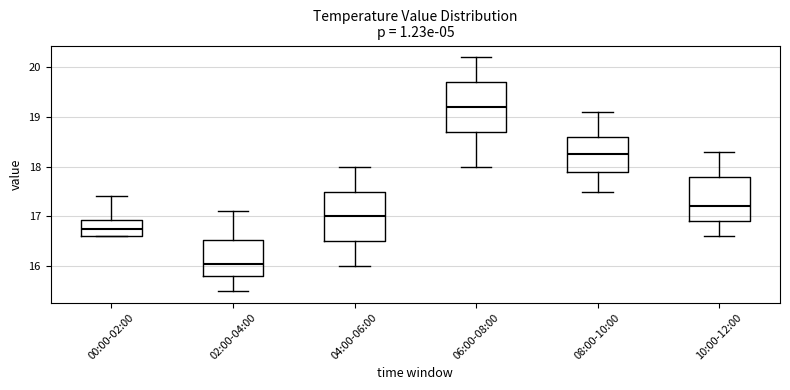

Reading left to right, transcribe this box plot: for each box, give where its median line is, the range the box spans, and where its two whiskers end, as read against the y-axis. The values are not printed on the chart, so give them approximately, as read against the axis.

00:00-02:00: median 16.8, box 16.6 to 16.9, whiskers 16.6 to 17.4
02:00-04:00: median 16.1, box 15.8 to 16.5, whiskers 15.5 to 17.1
04:00-06:00: median 17.0, box 16.5 to 17.5, whiskers 16.0 to 18.0
06:00-08:00: median 19.2, box 18.7 to 19.7, whiskers 18.0 to 20.2
08:00-10:00: median 18.3, box 17.9 to 18.6, whiskers 17.5 to 19.1
10:00-12:00: median 17.2, box 16.9 to 17.8, whiskers 16.6 to 18.3